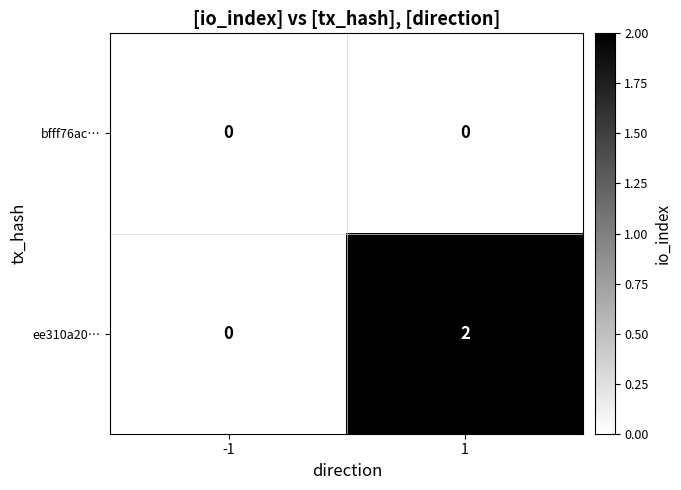

How many data points does each series have?

2